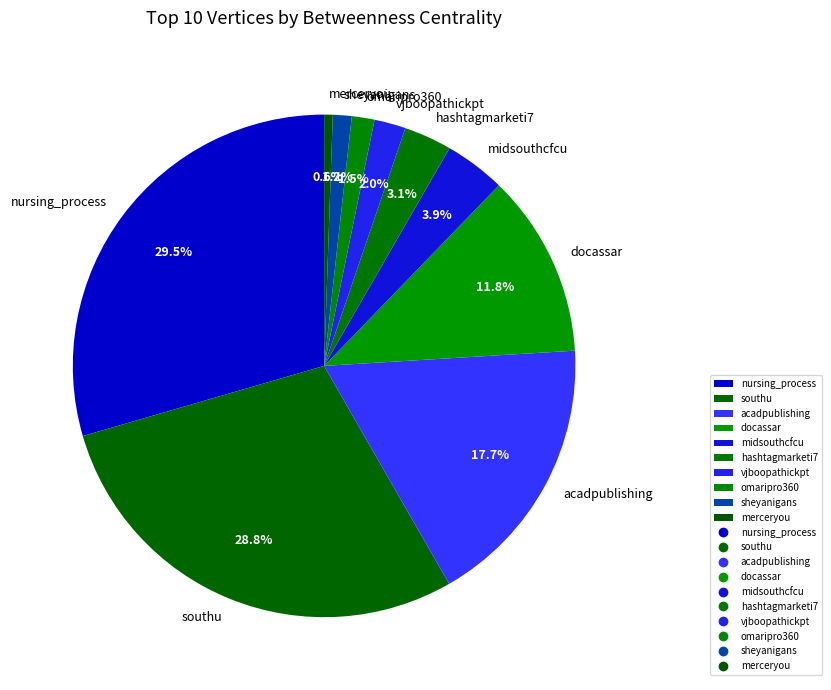

How many segments does this pie chart have?

10